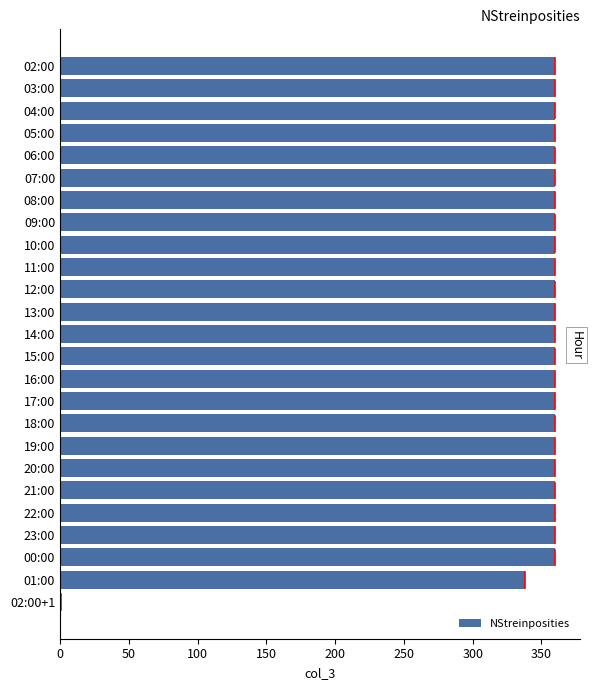

What is the greatest value displayed?

360